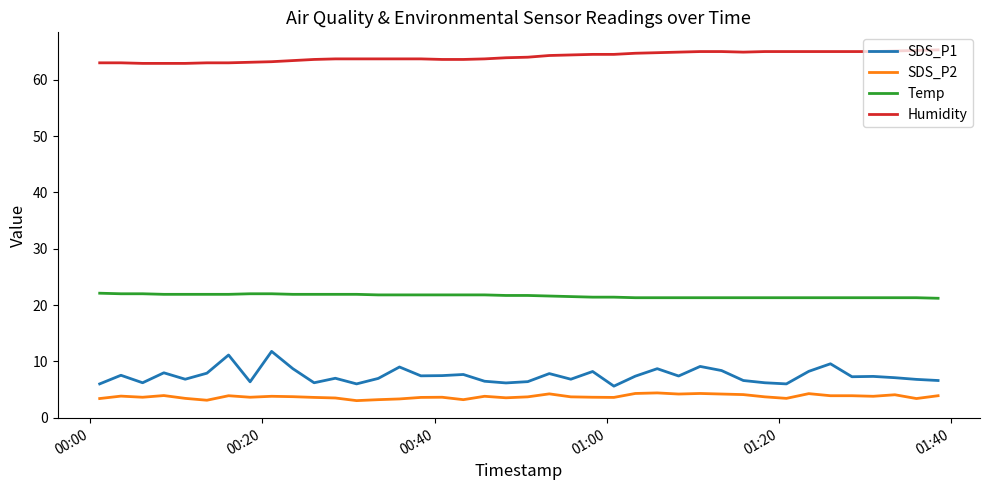

True or false: Temp and SDS_P1 intersect in this chart.

False